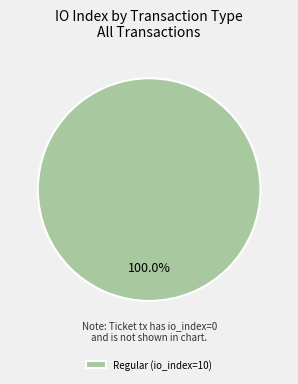

Rank the categories by value from highest to lowest.

Regular (io_index=10)